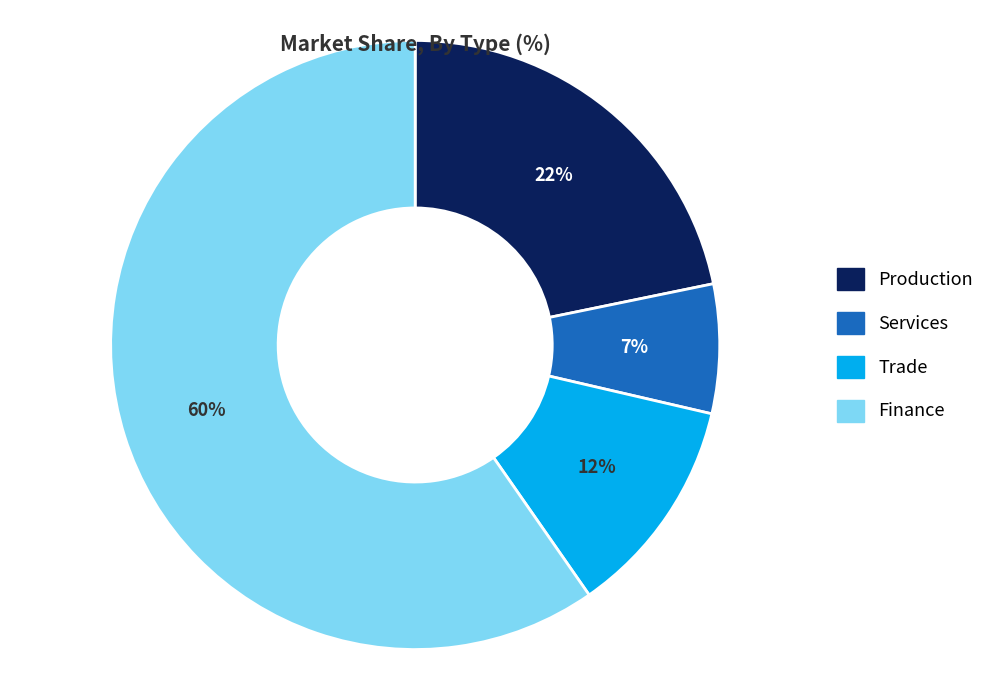

Is the sum of Trade and Production greater than half?

No